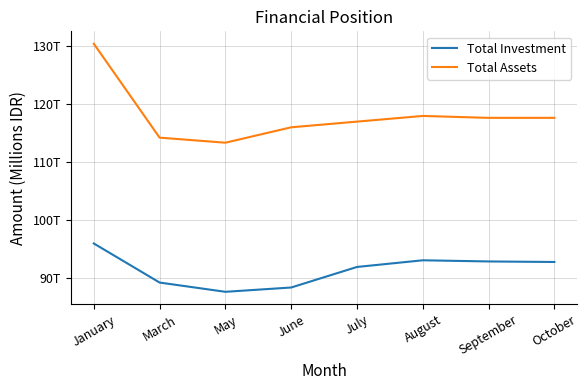

Reading right to left, transcribe all the data shown in this chart.

Total Investment: October=92746369.2	September=92838942.3	August=93039723.2	July=91891759.3	June=88356014.8	May=87614314.0	March=89207106.7	January=95933885.7
Total Assets: October=117553981.4	September=117552471.1	August=117880192.7	July=116906147.1	June=115926585.6	May=113275989.0	March=114145429.6	January=130308903.9